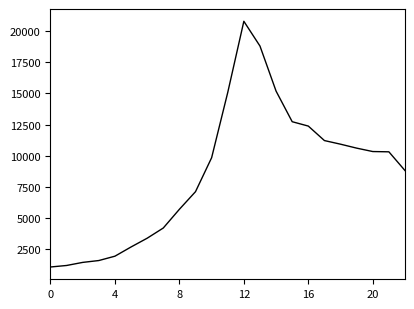

What is the smallest value displayed?

1098